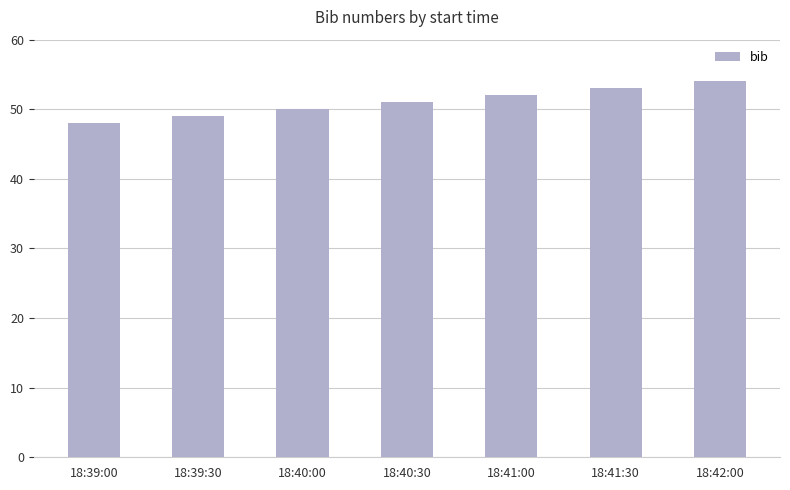

Between 18:42:00 and 18:41:30, which is larger?

18:42:00